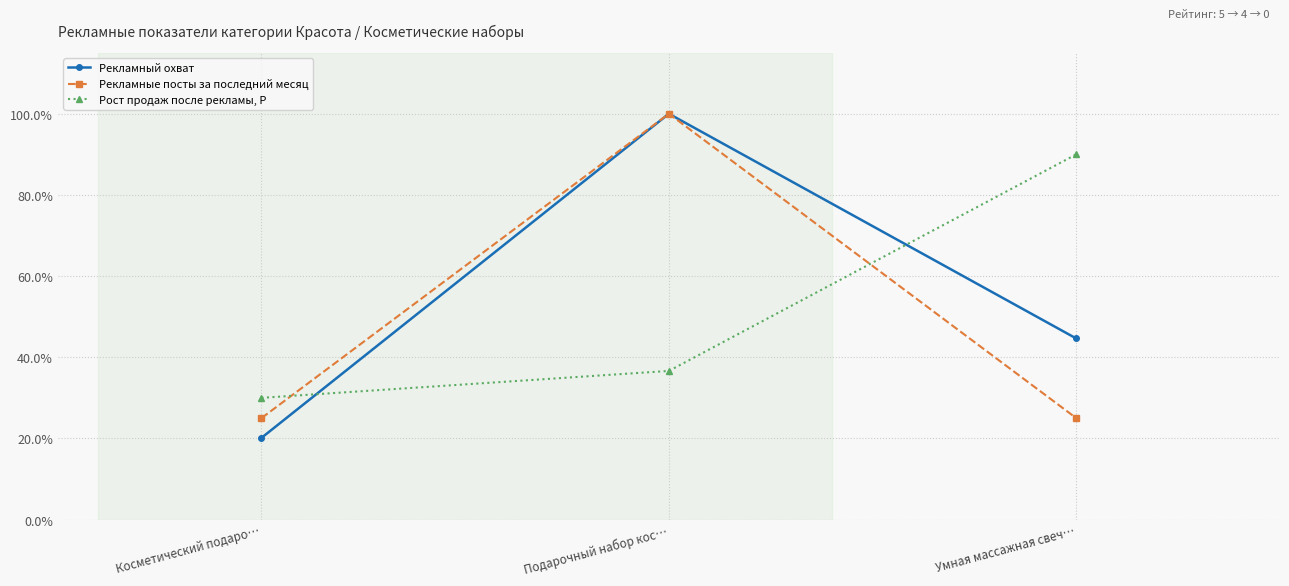

Which series has the widest spread of values?

Рекламный охват